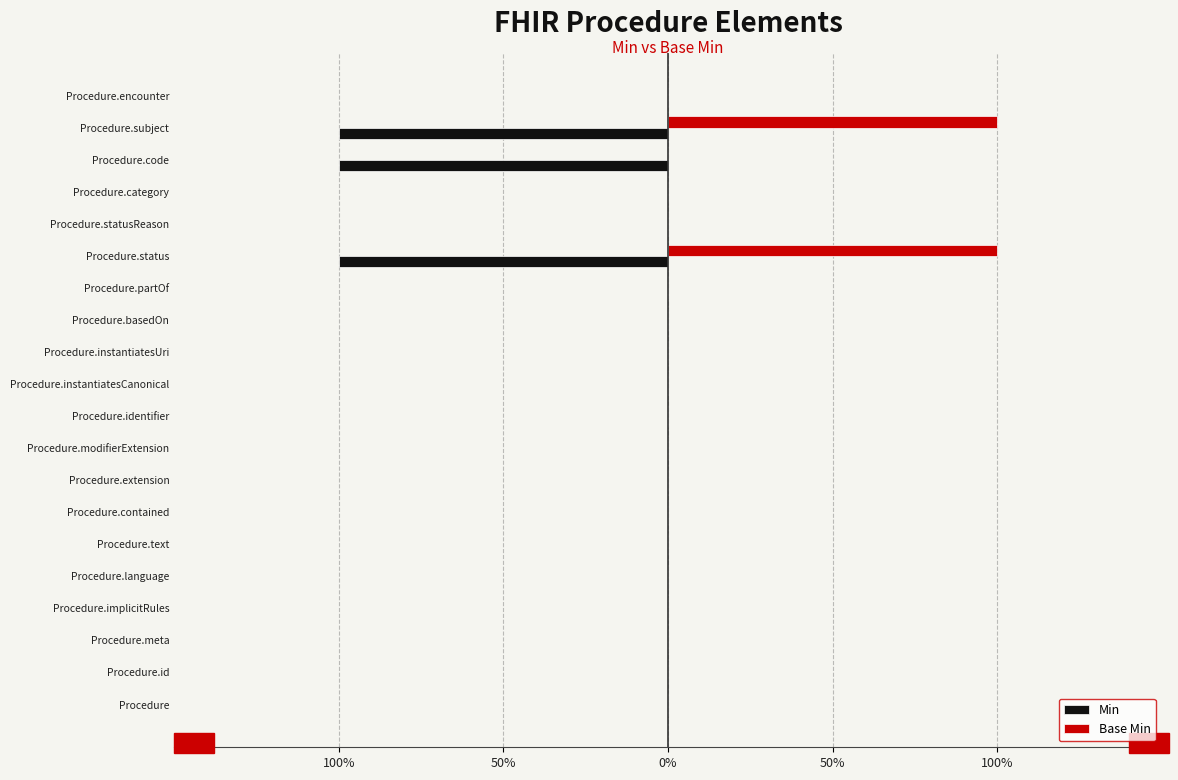

Reading left to right, list all the values displayed in this chart.

Min: 0	0	0	0	0	0	0	0	0	0	0	0	0	0	-1	0	0	-1	-1	0
Base Min: 0	0	0	0	0	0	0	0	0	0	0	0	0	0	1	0	0	0	1	0